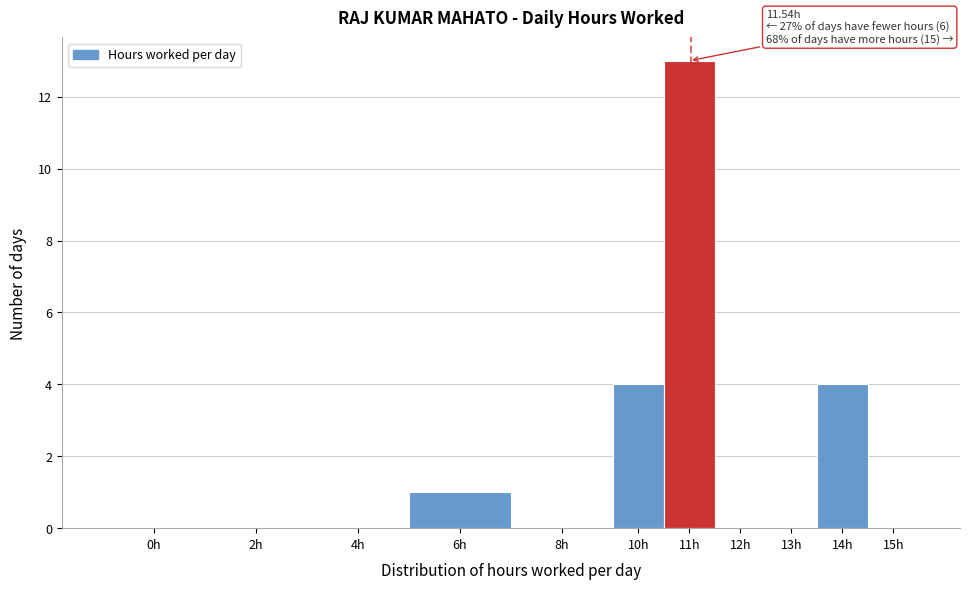

Reading left to right, extract all data points from this chart.

0h=0	2h=0	4h=0	6h=1	8h=0	10h=4	11h=13	12h=0	13h=0	14h=4	15h=0